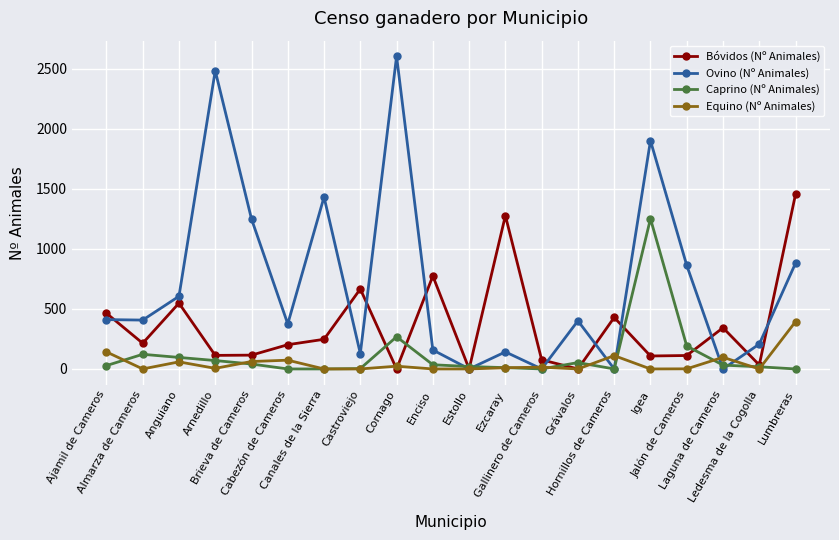

What is the difference between the maximum and second lowest values in the Bóvidos (Nº Animales) series?

1455